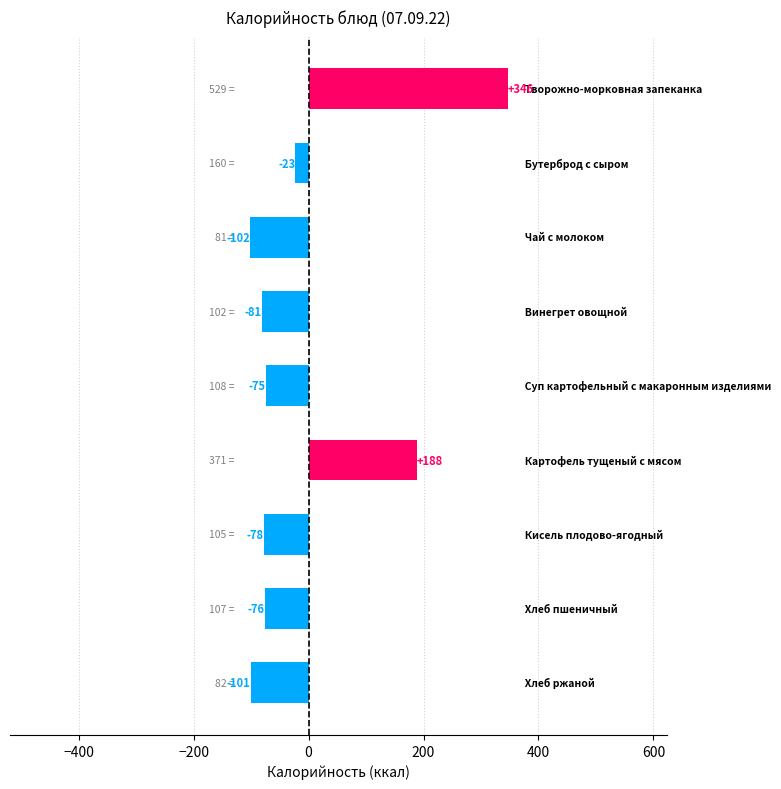

What is the greatest value displayed?

346.2